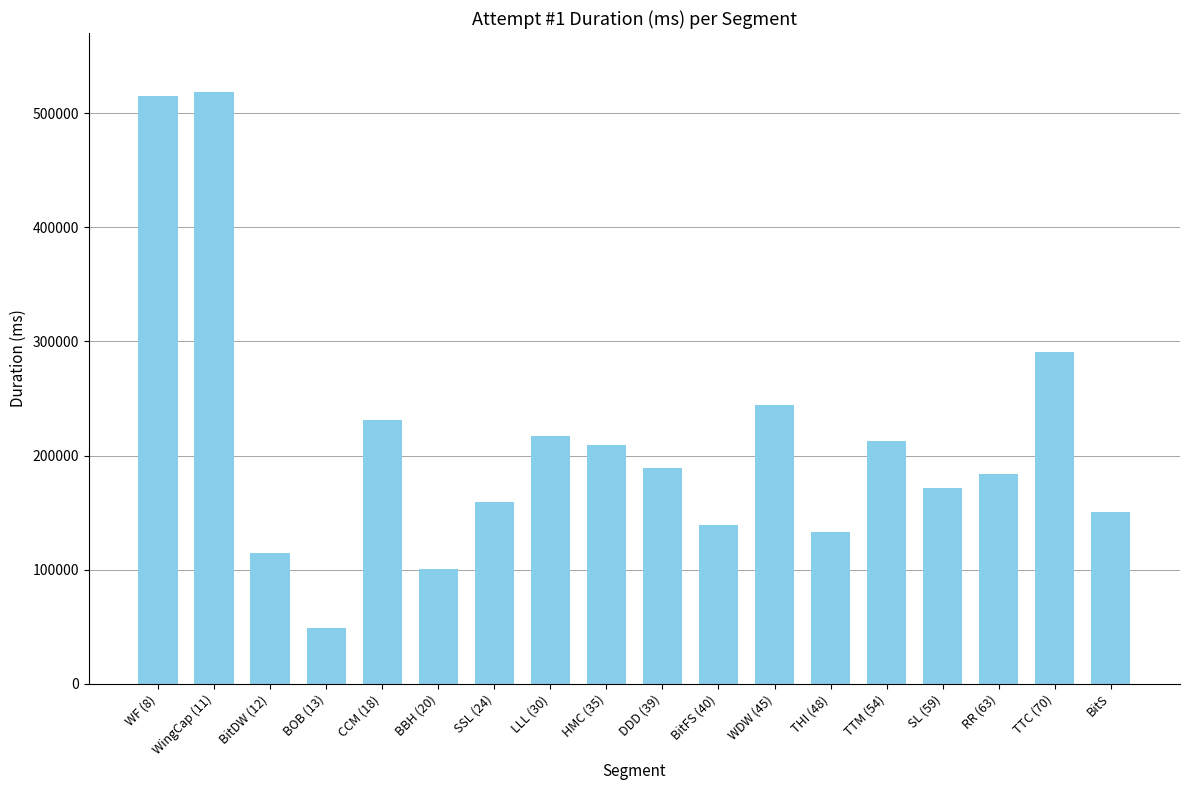

How many bars are there in total?

18